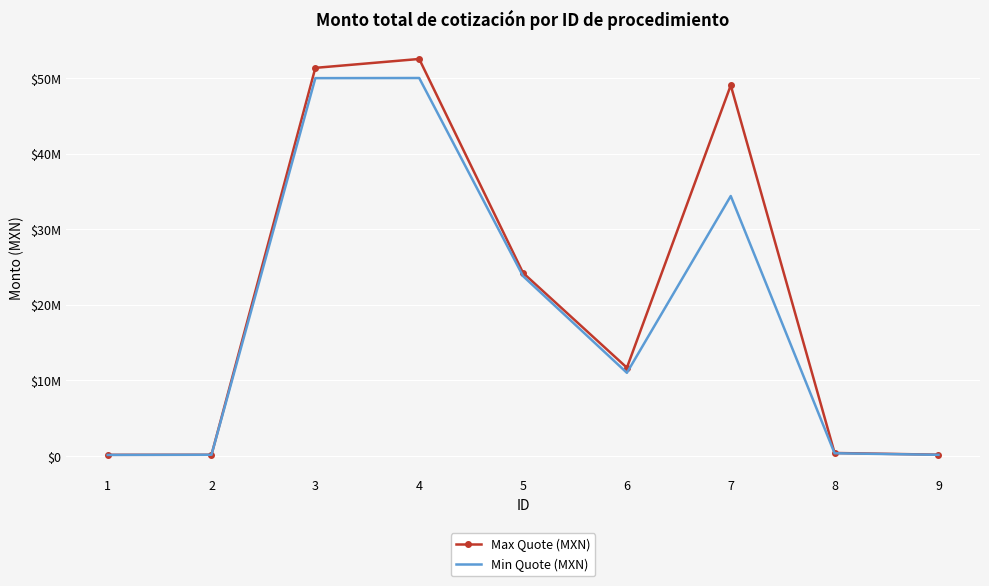

What is the difference between the second highest and second lowest values in the Min Quote (MXN) series?

49863294.3